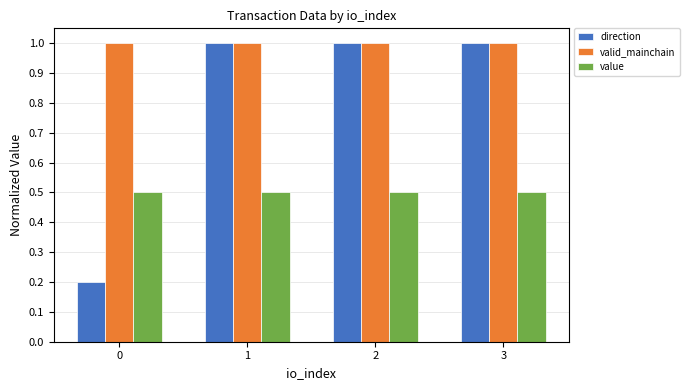

List the series in order of their overall mean, highest first.

valid_mainchain, direction, value